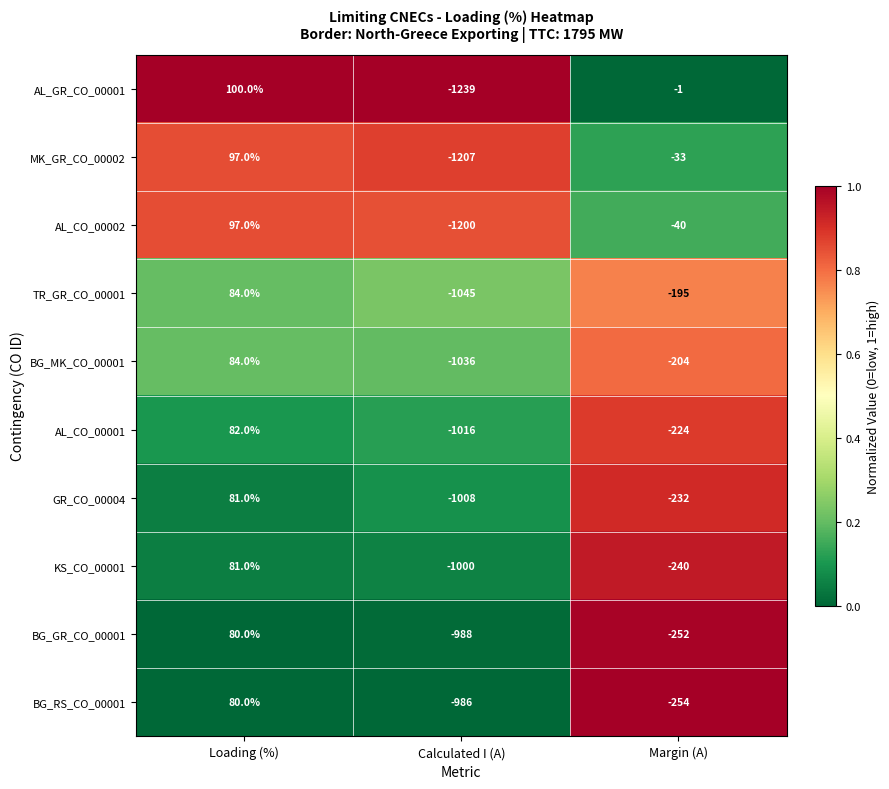

Which series has the widest spread of values?

AL_GR_CO_00001